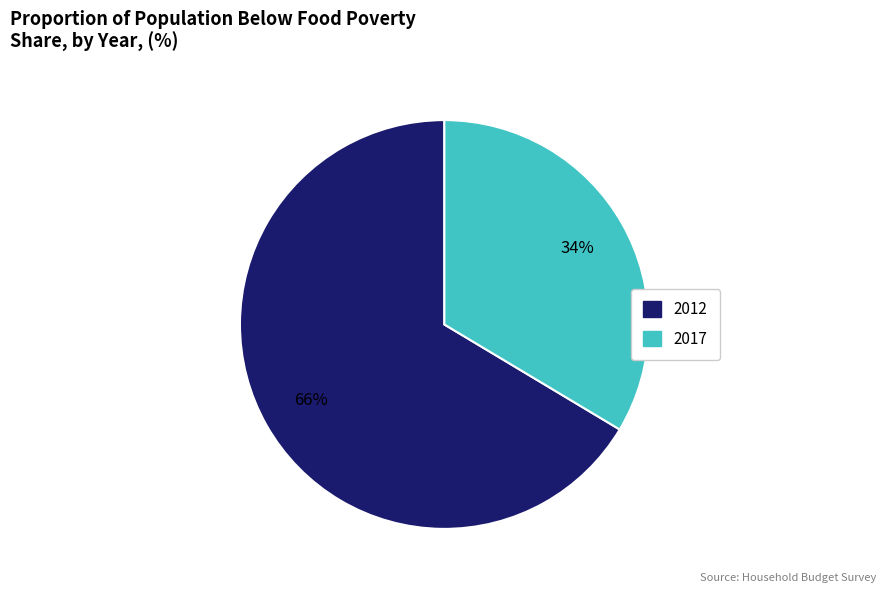

Between 2017 and 2012, which is larger?

2012